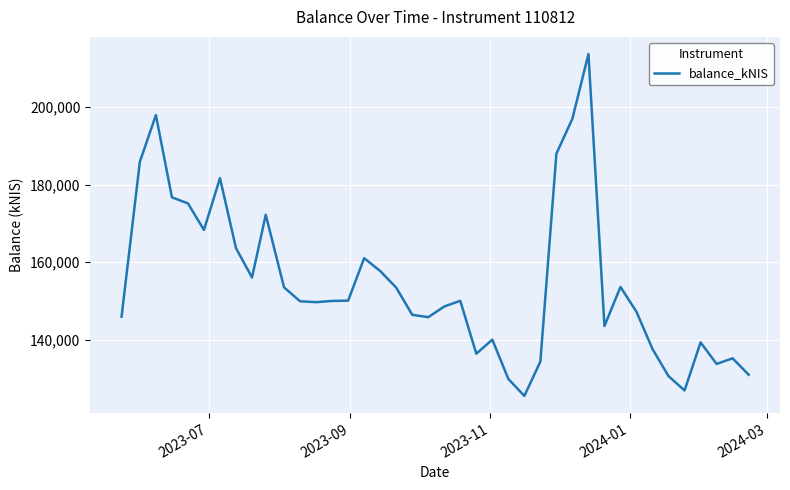

What is the greatest value displayed?

213588.5